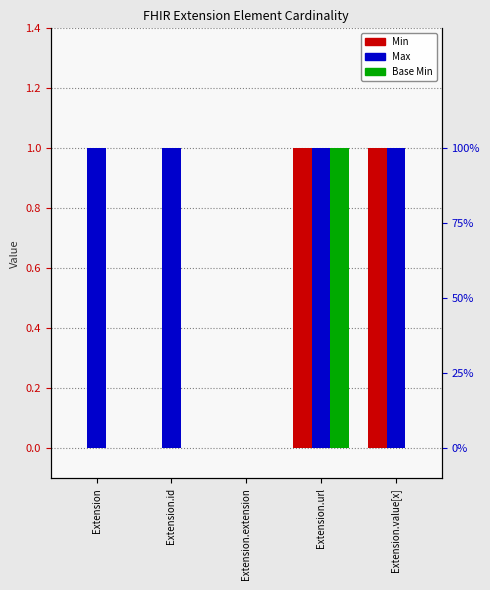

What are all the series names shown in the legend?

Min, Max, Base Min